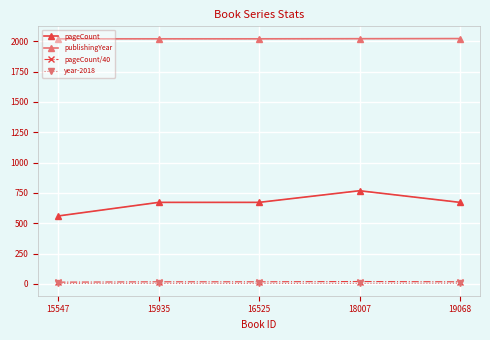

True or false: pageCount has more than 0 points higher than both neighbors.

True